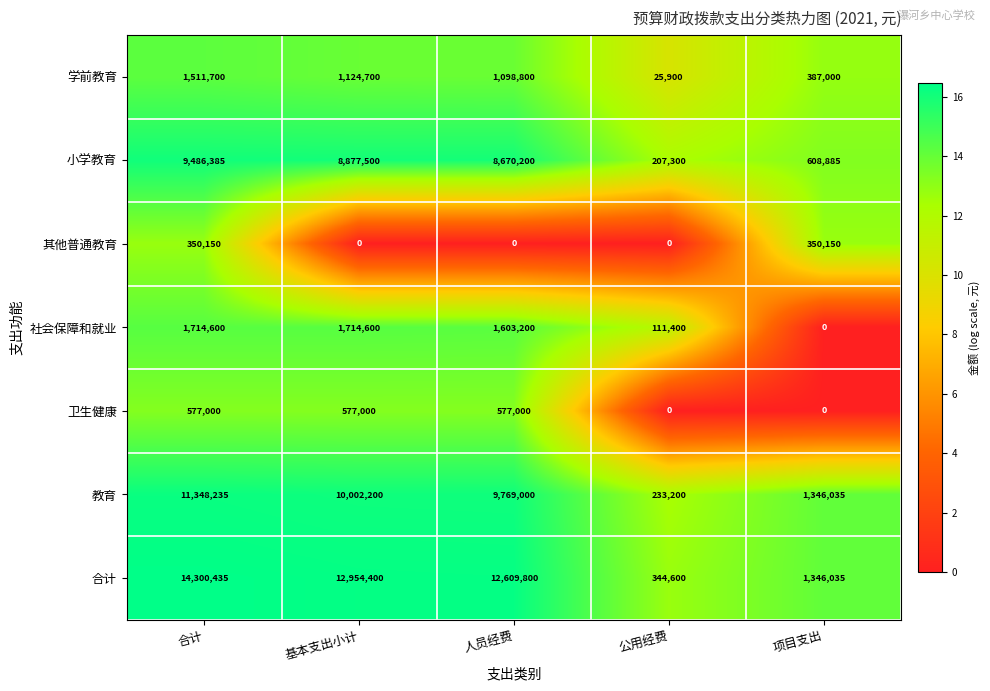

The 合计 series shows 14300435 at 合计. True or false?

True